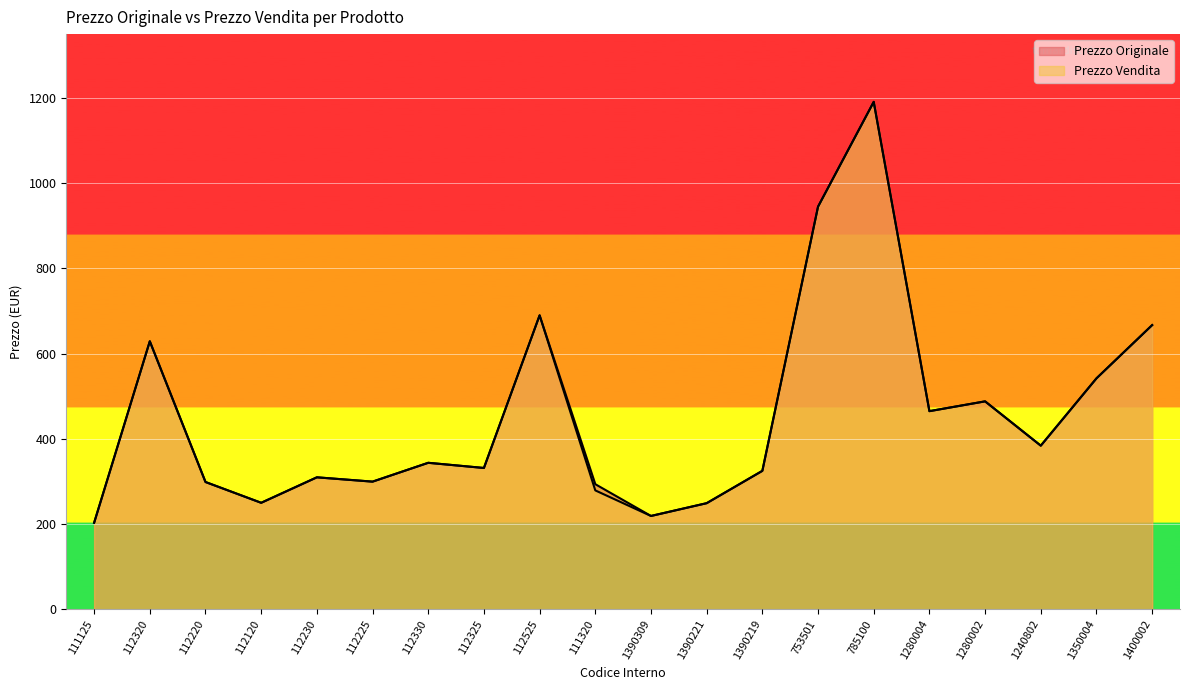

How many interior local valleys does the Prezzo Vendita series have?

6